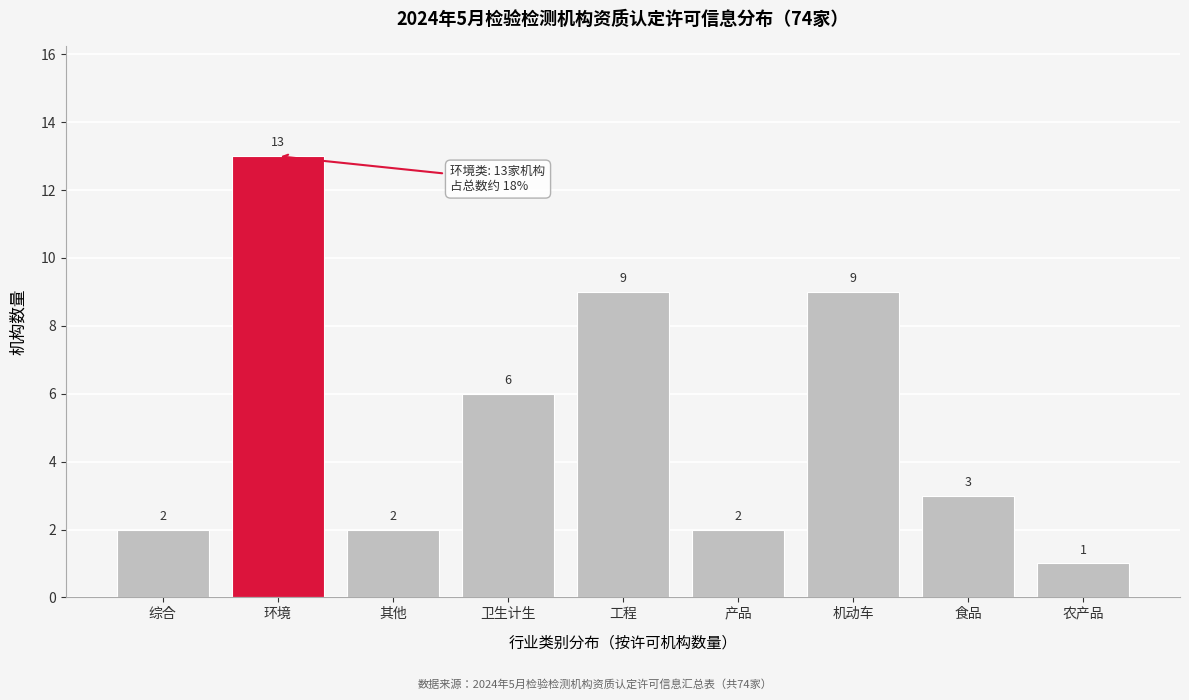

Reading right to left, what are all the values shown in this chart?

农产品=1	食品=3	机动车=9	产品=2	工程=9	卫生计生=6	其他=2	环境=13	综合=2